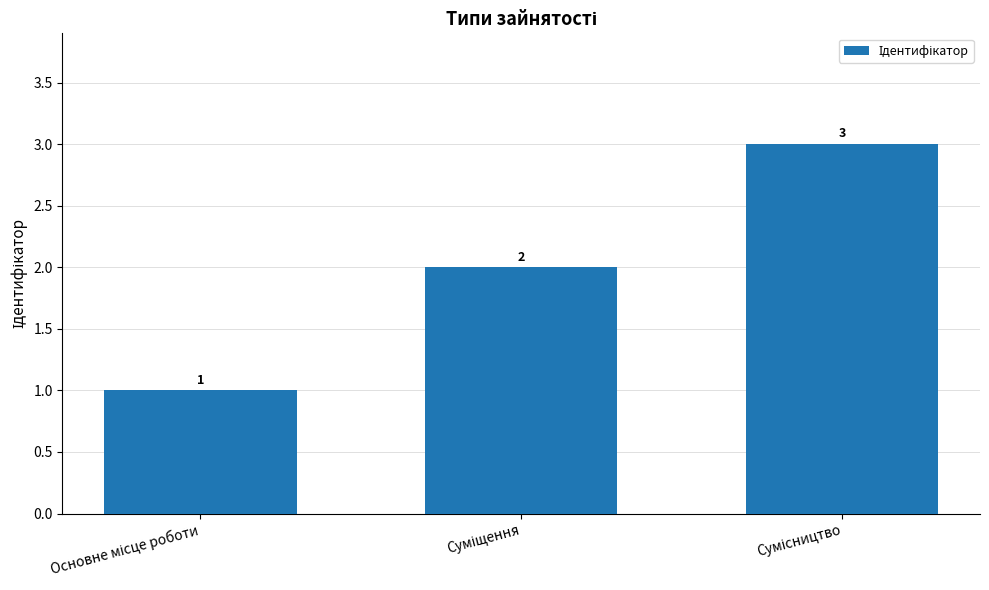

What is the greatest value displayed?

3